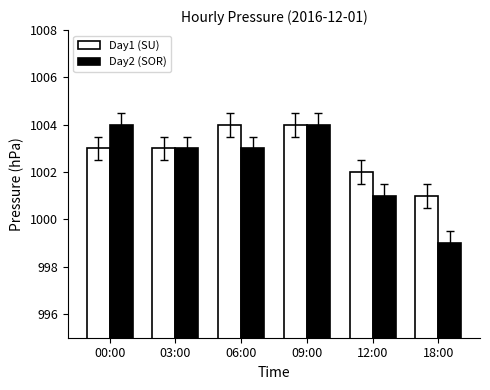

What are all the series names shown in the legend?

Day1 (SU), Day2 (SOR)